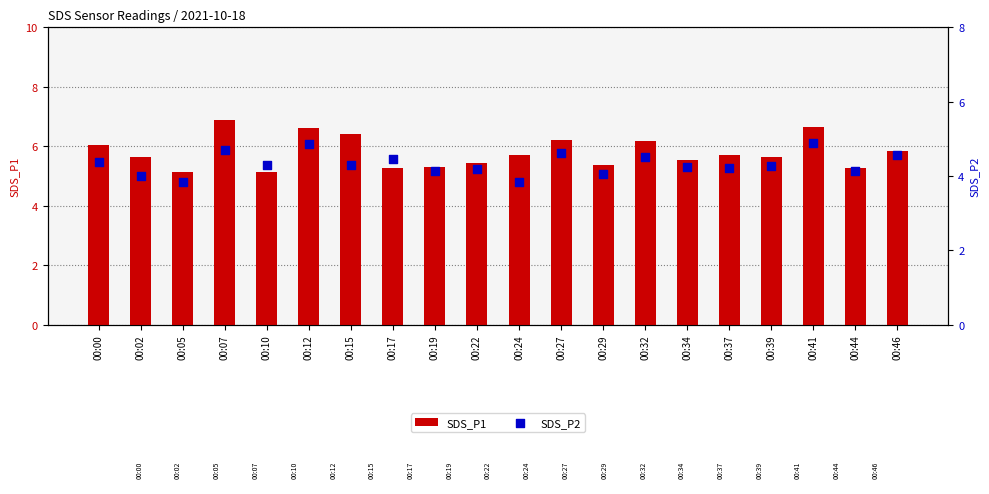

At how many categories does at least one series exceed 6?

7